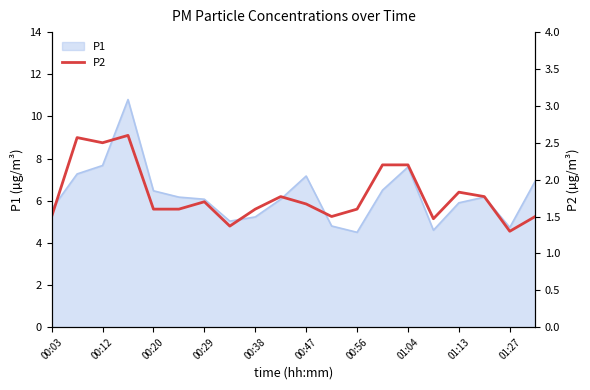

What is the minimum value shown in the chart?

1.3